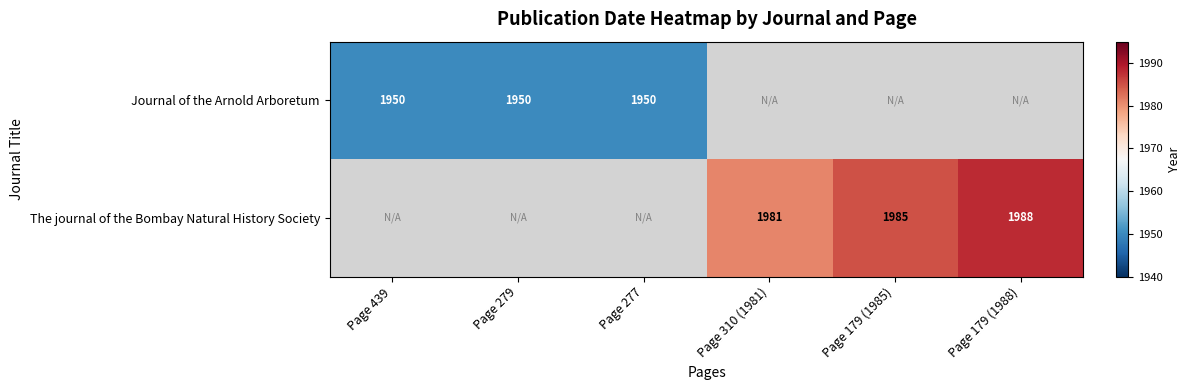

The Journal of the Arnold Arboretum series shows 1950 at Page 279. True or false?

True